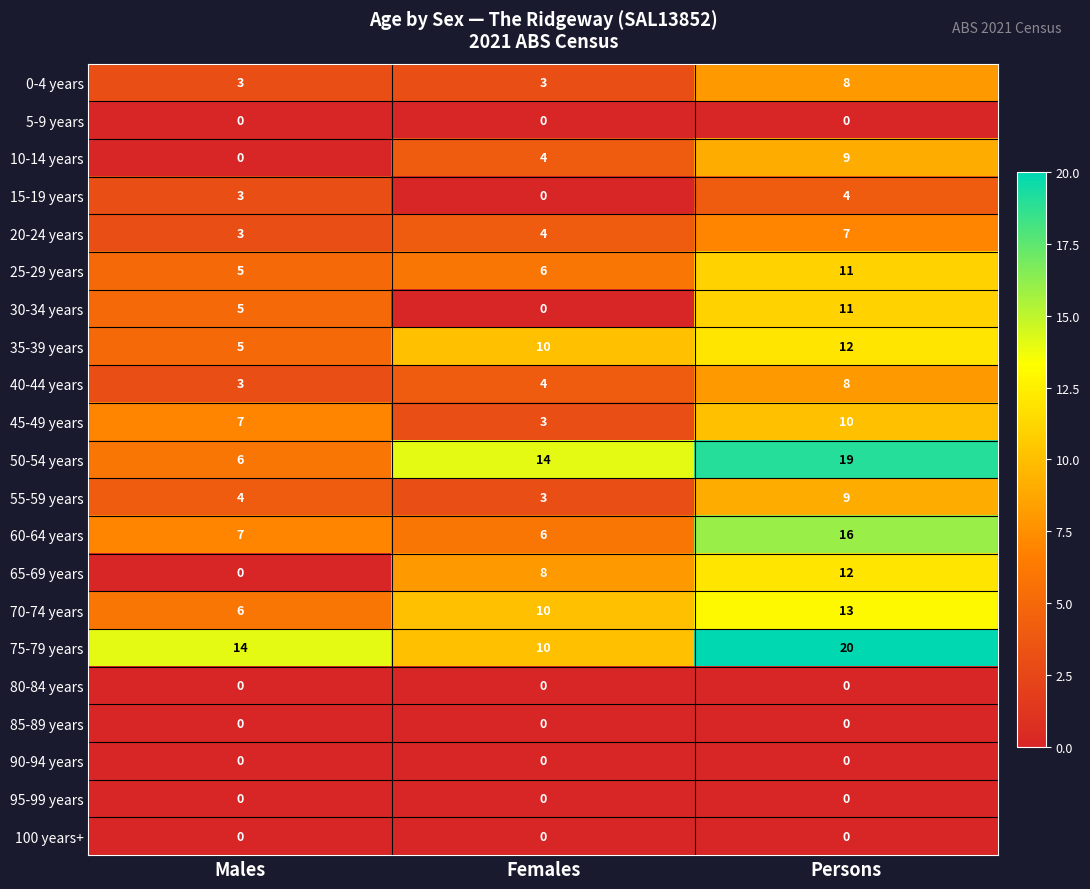

The value of 60-64 years at Males is 7. True or false?

True